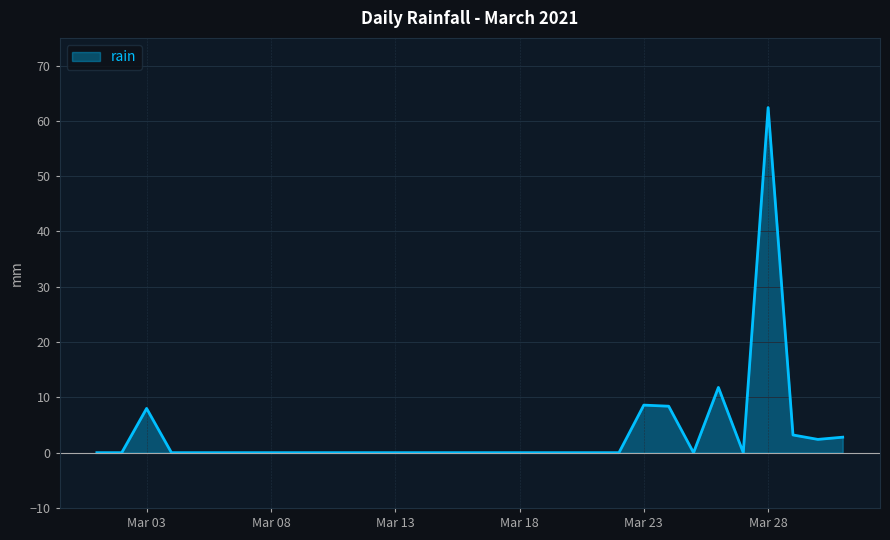

What is the difference between the maximum and minimum values?

62.4